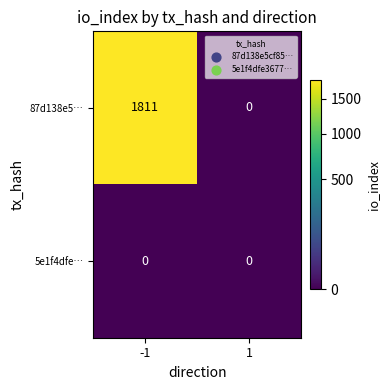

What is the spread (max minus min) of values at -1?

1811